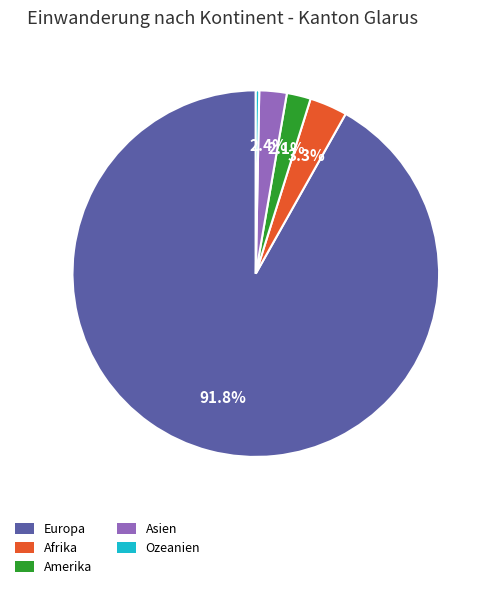

Is it true that Amerika is 2% of the pie?

True